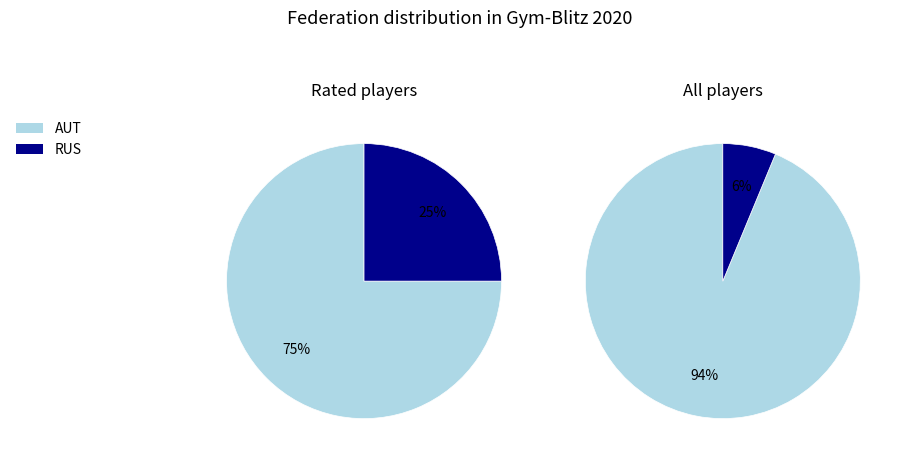

True or false: AUT accounts for 94% of the total.

True